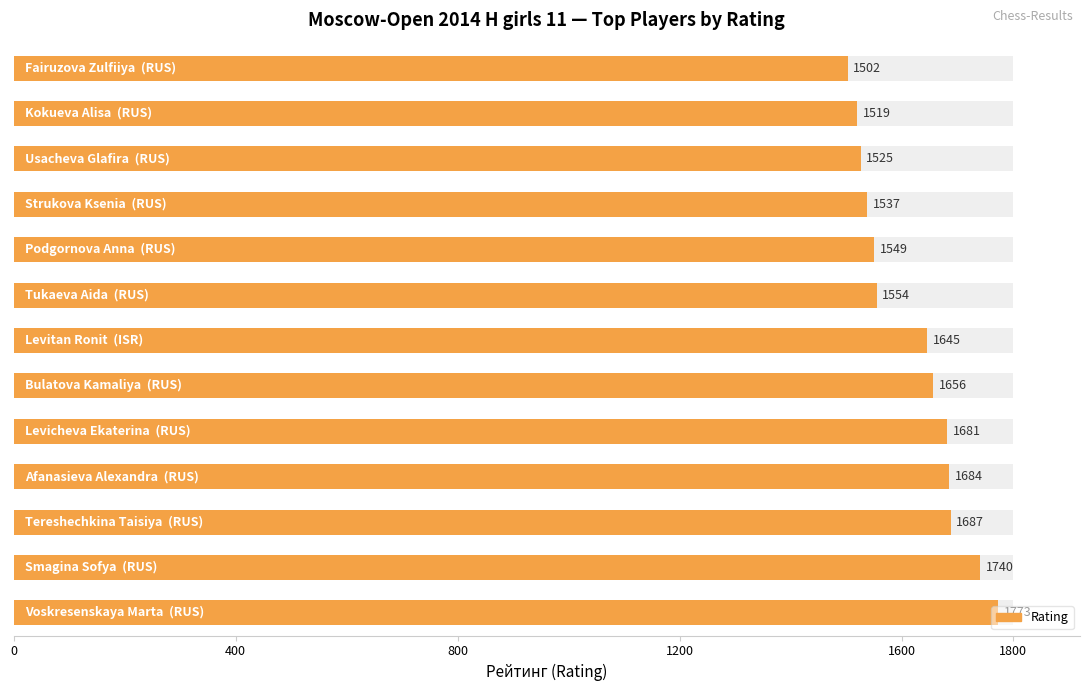

Approximately how many times larger is the value at 10 compared to 1200?

0.9